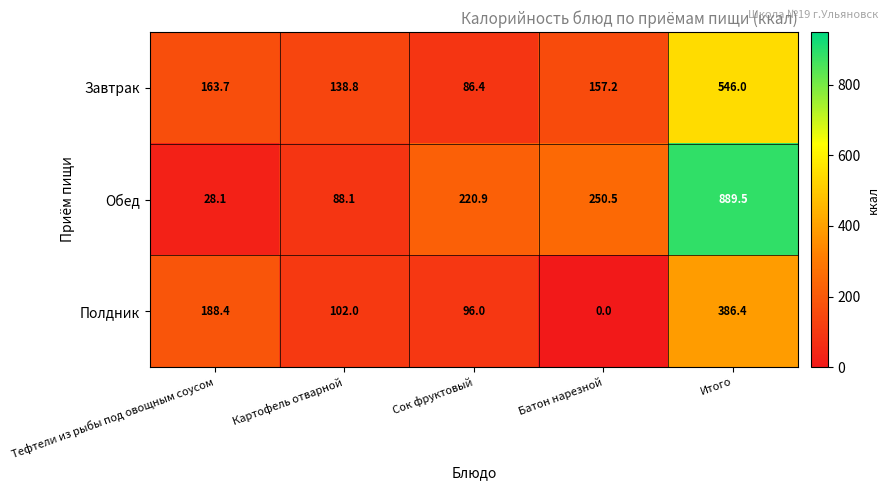

The Обед series shows 149.8 at Сок фруктовый. True or false?

False